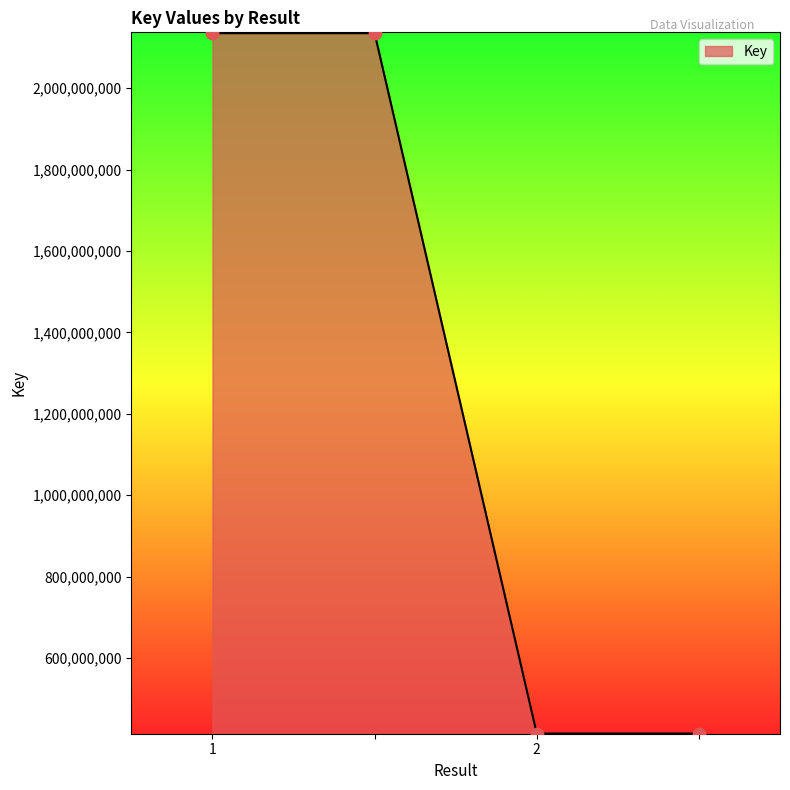

What is the greatest value displayed?

2135159444